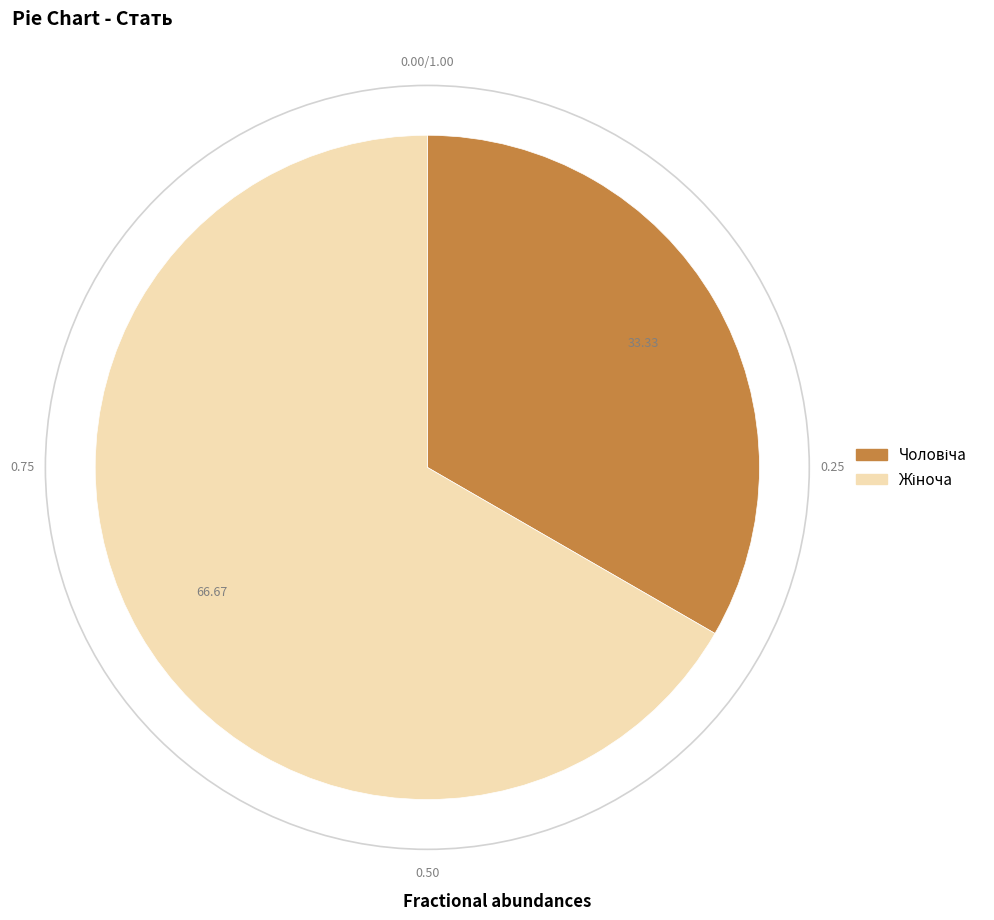

Is there any slice that represents more than half of the pie?

Yes